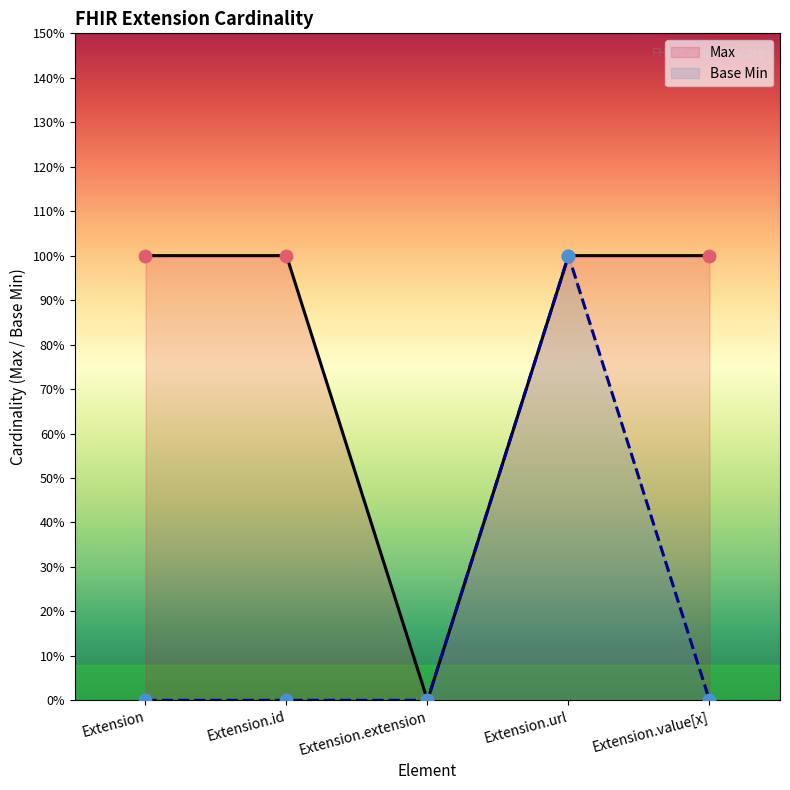

What are all the series names shown in the legend?

Max, Base Min